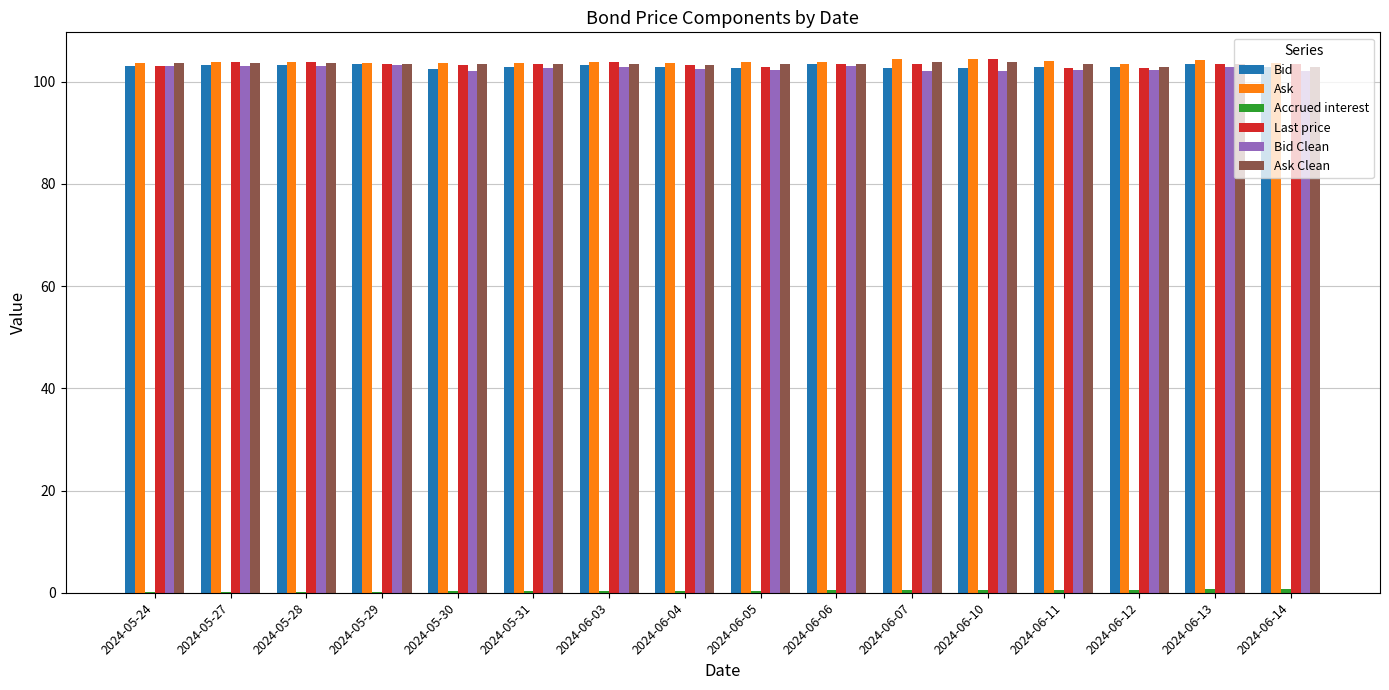

What is the sum of all Last price values?

1654.4